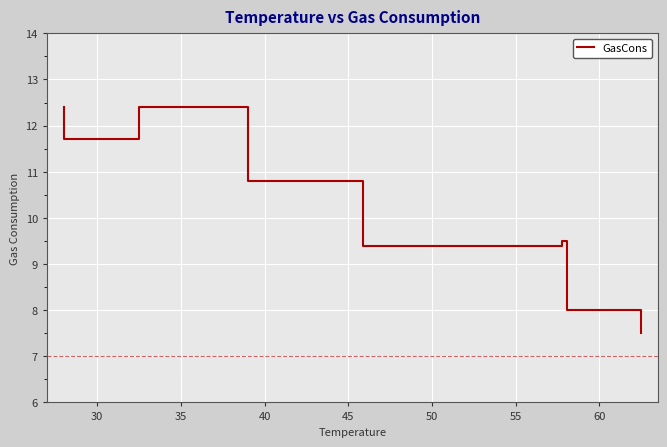

At which category does the data reach its first local valley?

30